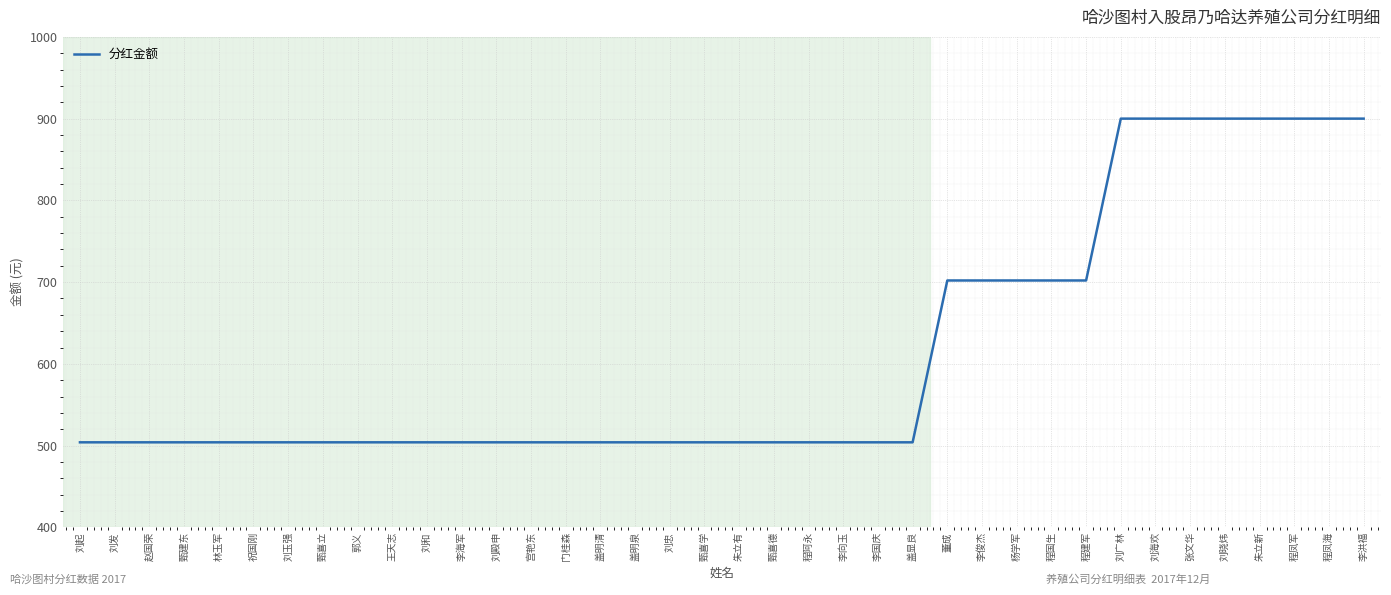

True or false: the data shows 504 at 刘和.

True